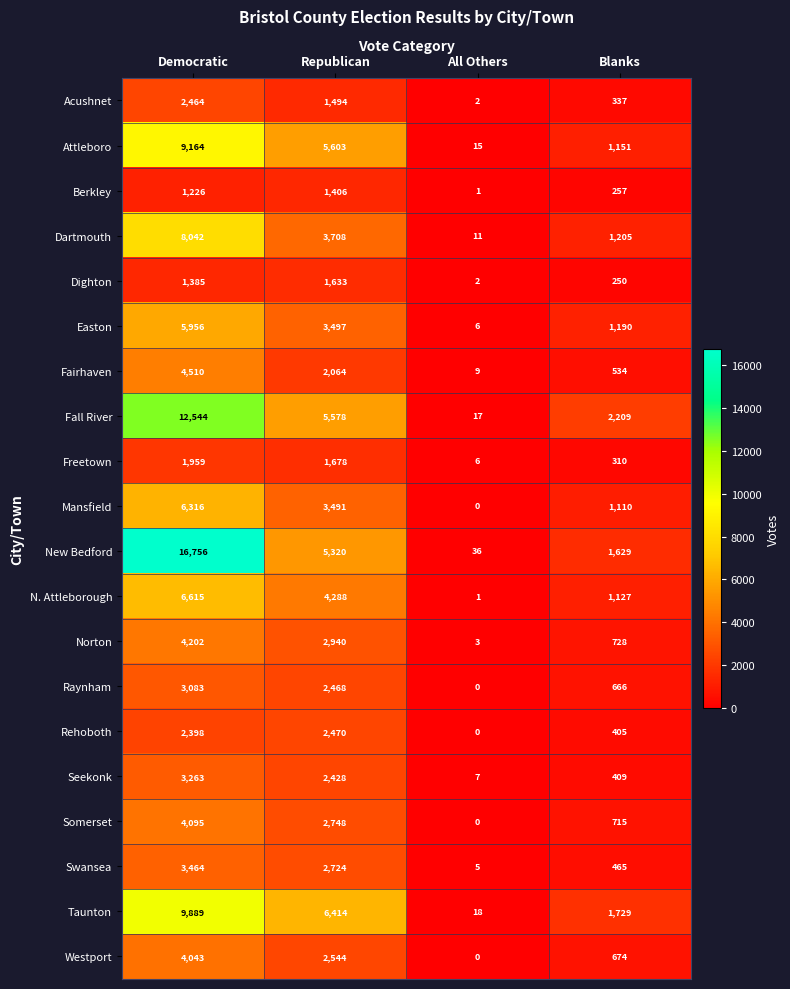

At which label is Dartmouth closest to 4026?

Republican